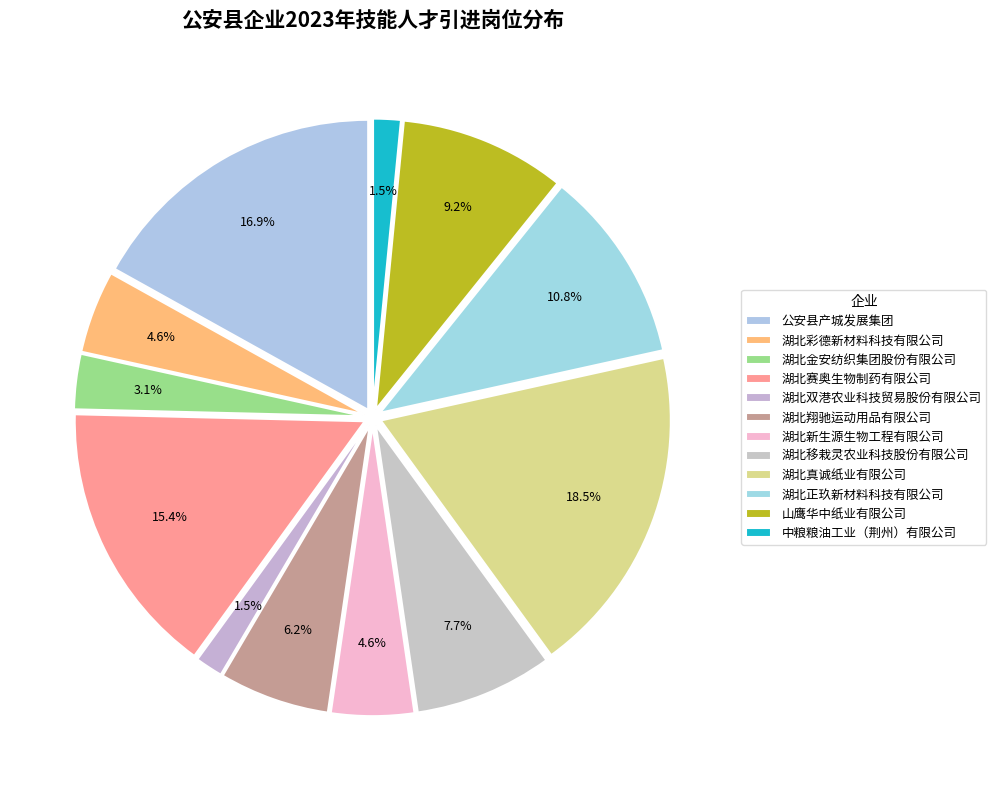

What percentage is the 湖北真诚纸业有限公司 slice, to the nearest percent?

18%